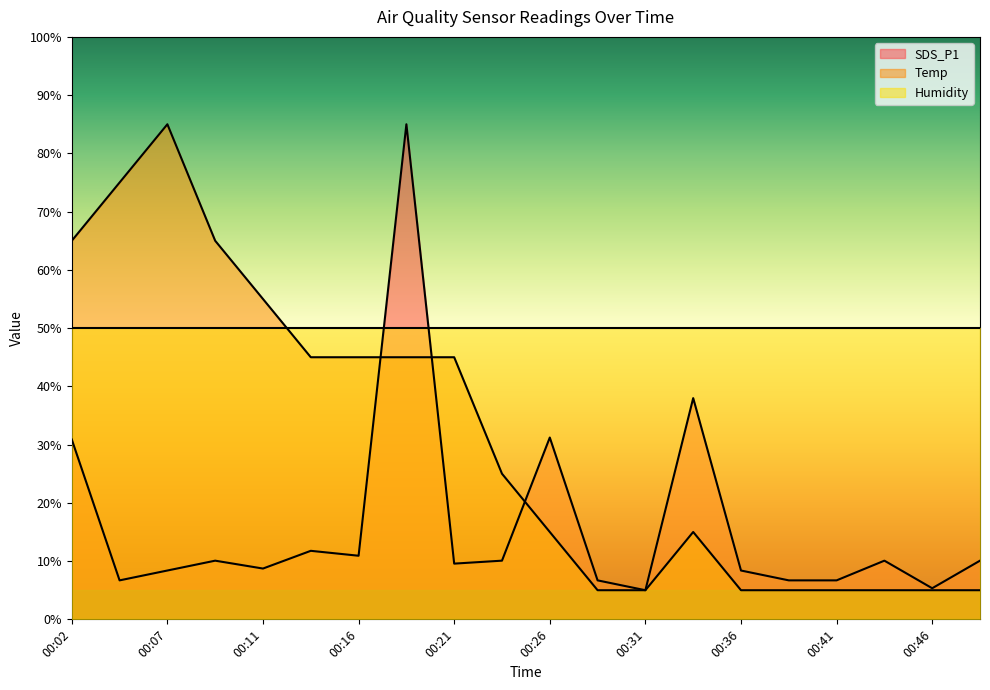

Where do Temp and SDS_P1 first cross each other?

00:16 and 00:19